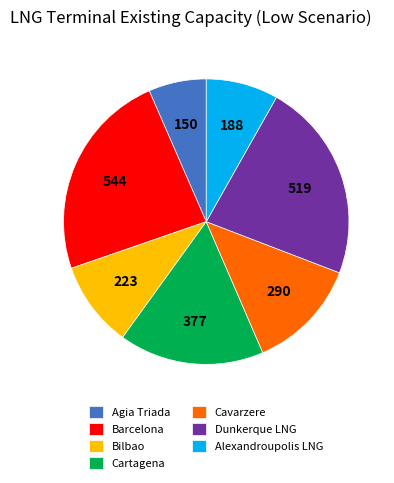

Does Alexandroupolis LNG account for over 50% of the chart?

No